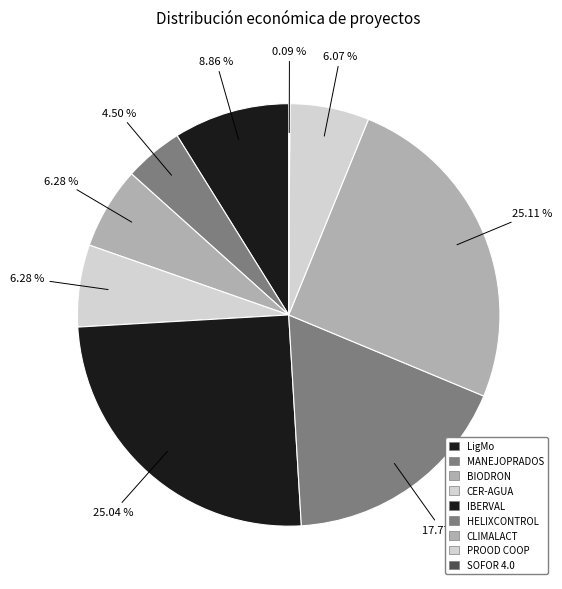

What portion of the pie excludes HELIXCONTROL?

82.2%